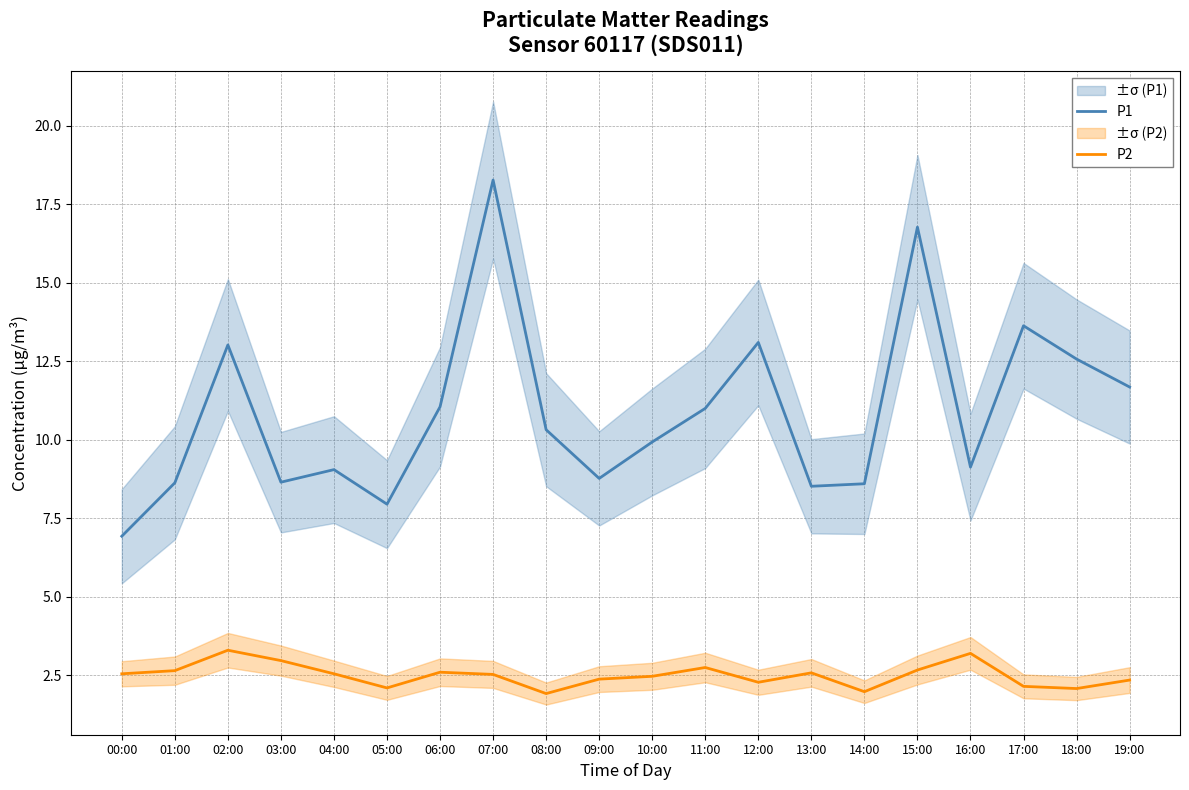

In P2, how many points are higher than both neighbors (excluding endpoints)?

5